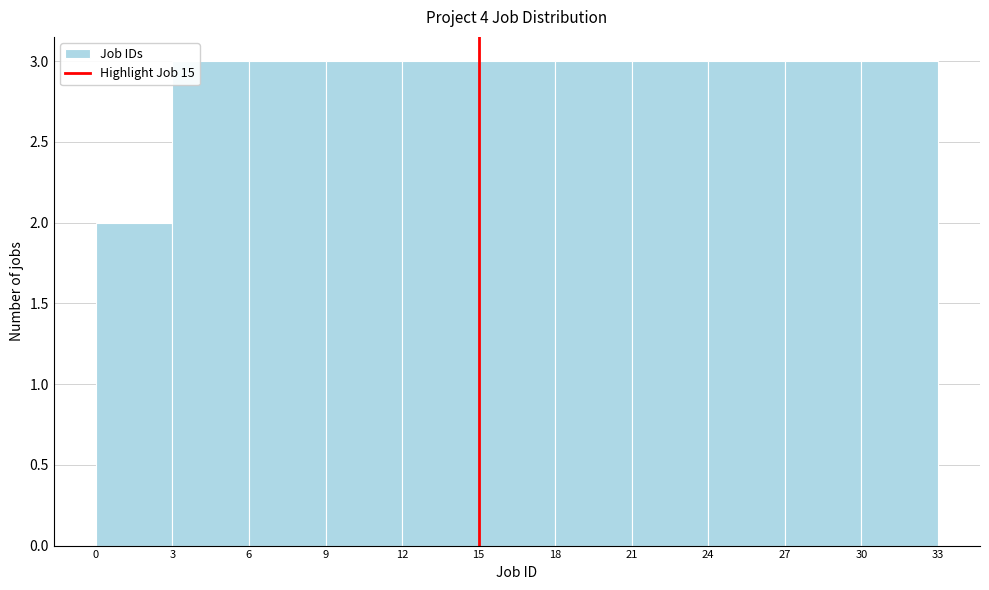

Reading left to right, transcribe this chart: for each bar, give the range it covers on the x-axis and its height. The values are not printed on the chart, so give them approximately, as read against the axis.

0 to 3: 2
3 to 6: 3
6 to 9: 3
9 to 12: 3
12 to 15: 3
15 to 18: 3
18 to 21: 3
21 to 24: 3
24 to 27: 3
27 to 30: 3
30 to 33: 3